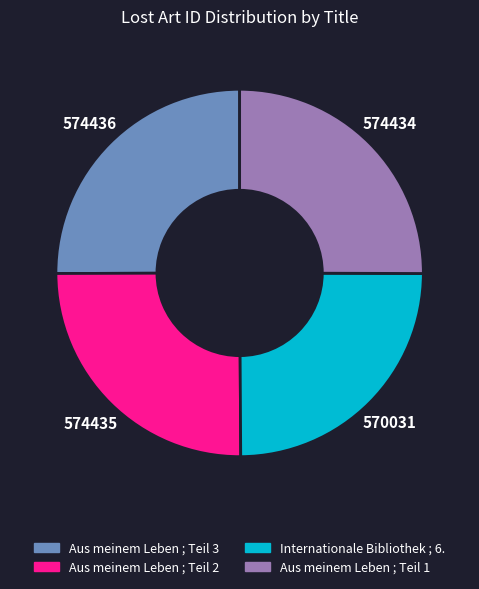

Is there a majority slice in this chart?

No